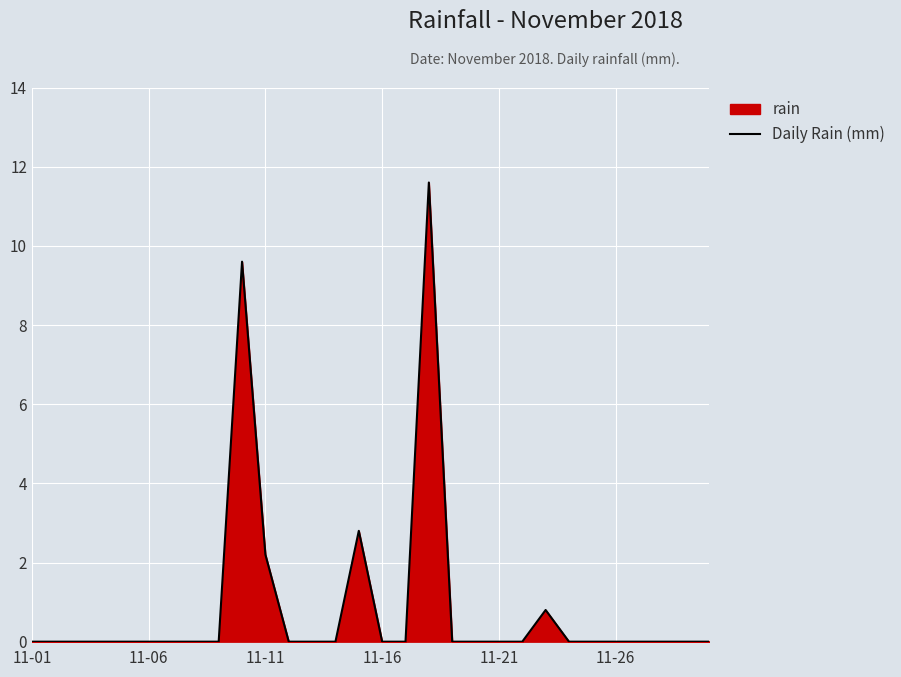

What is the maximum value shown in the chart?

11.6